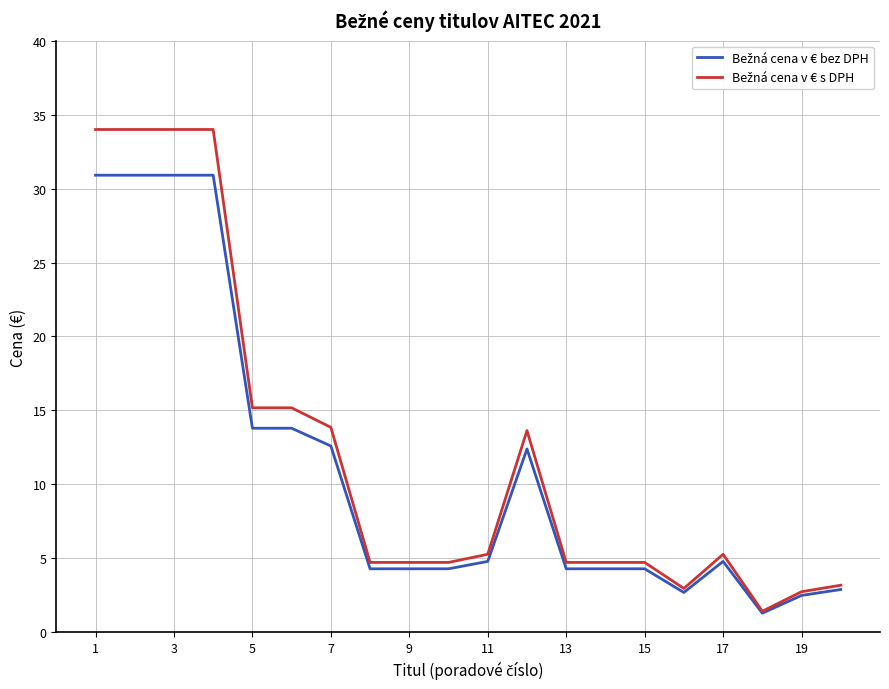

What is the greatest value displayed?

34.0